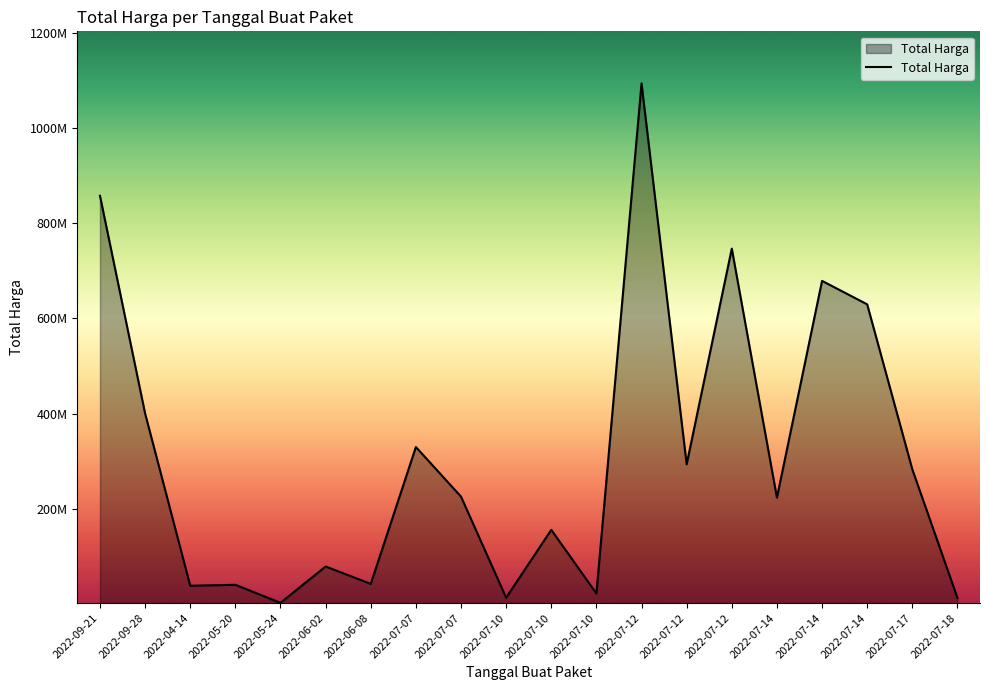

Rank the categories by value from lowest to highest.

2022-05-24, 2022-07-18, 2022-07-10, 2022-07-10, 2022-04-14, 2022-05-20, 2022-06-08, 2022-06-02, 2022-07-10, 2022-07-14, 2022-07-07, 2022-07-17, 2022-07-12, 2022-07-07, 2022-09-28, 2022-07-14, 2022-07-14, 2022-07-12, 2022-09-21, 2022-07-12